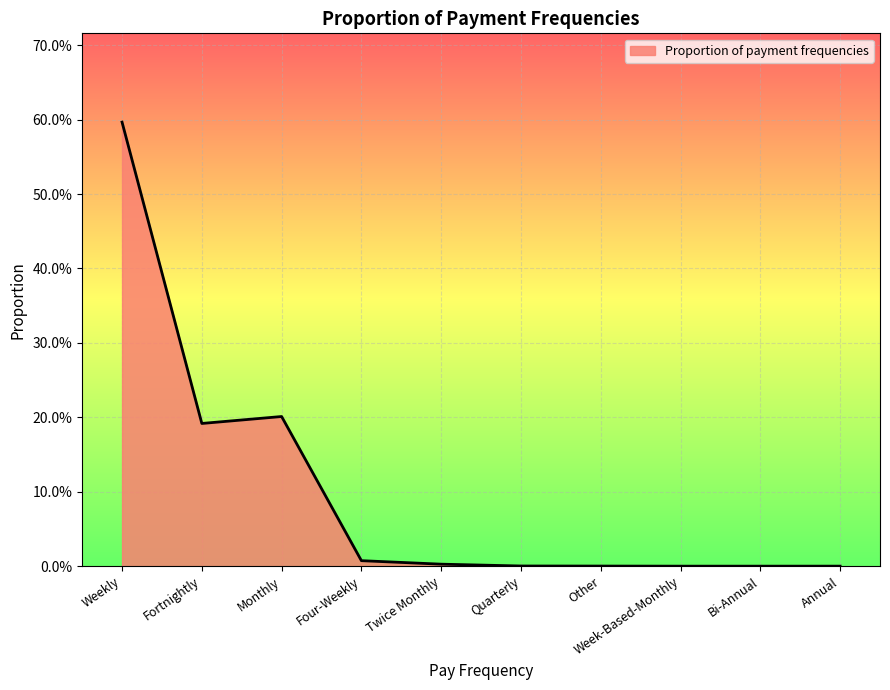

The chart shows a value of 0.3 at Fortnightly. True or false?

False